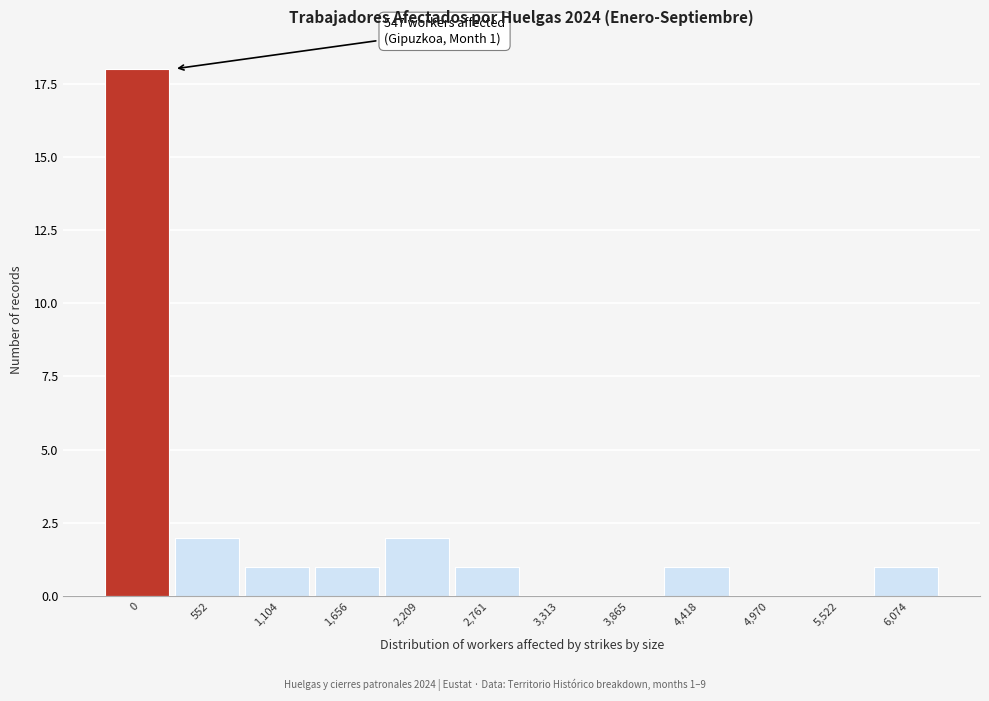

Reading left to right, transcribe all the data shown in this chart.

0=18	552=2	1,104=1	1,656=1	2,209=2	2,761=1	3,313=0	3,865=0	4,418=1	4,970=0	5,522=0	6,074=1